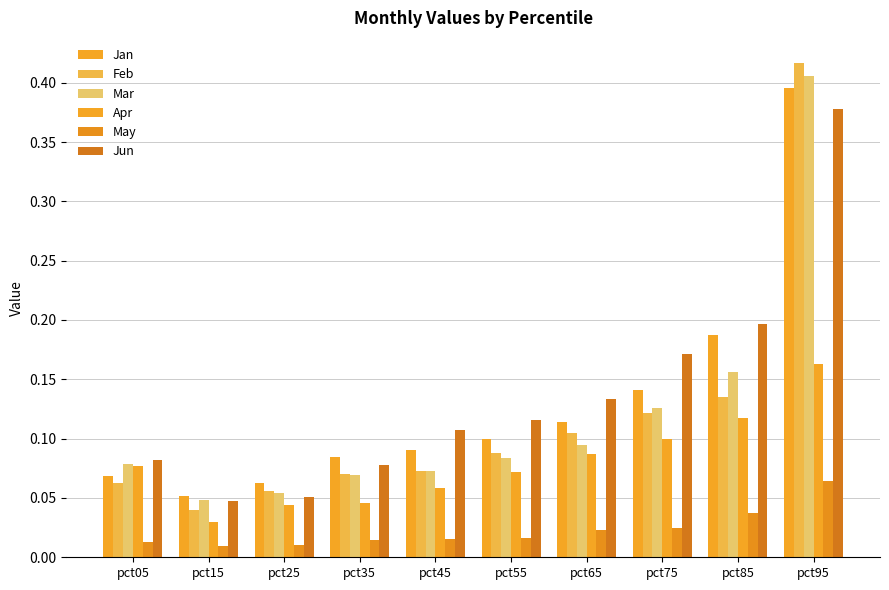

Does the chart contain any negative values?

No